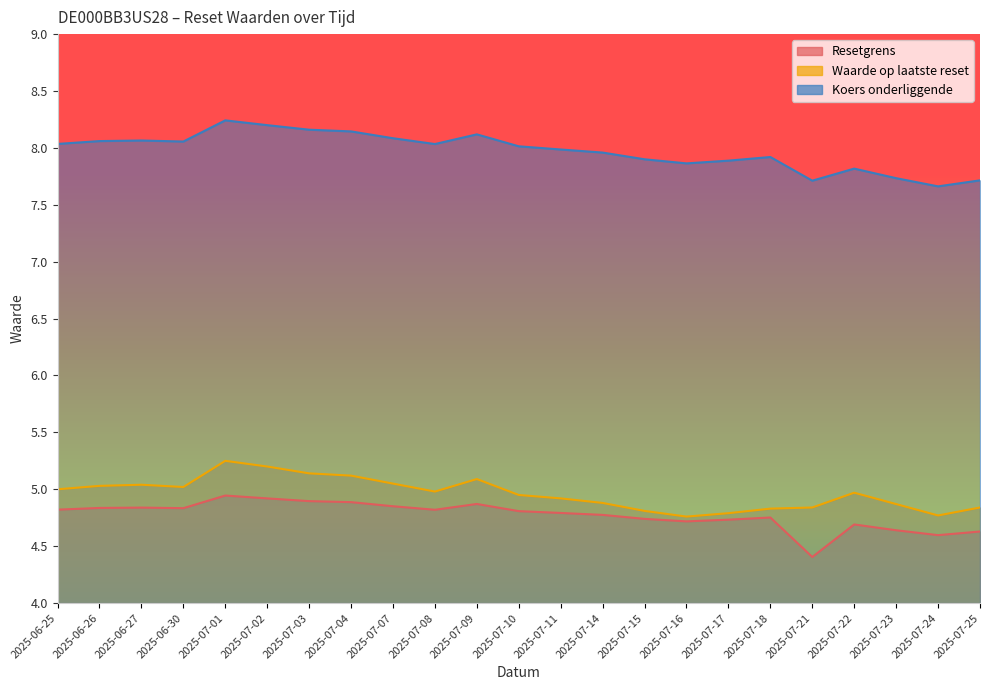

What is the label of the 15th point from the left?

2025-07-15